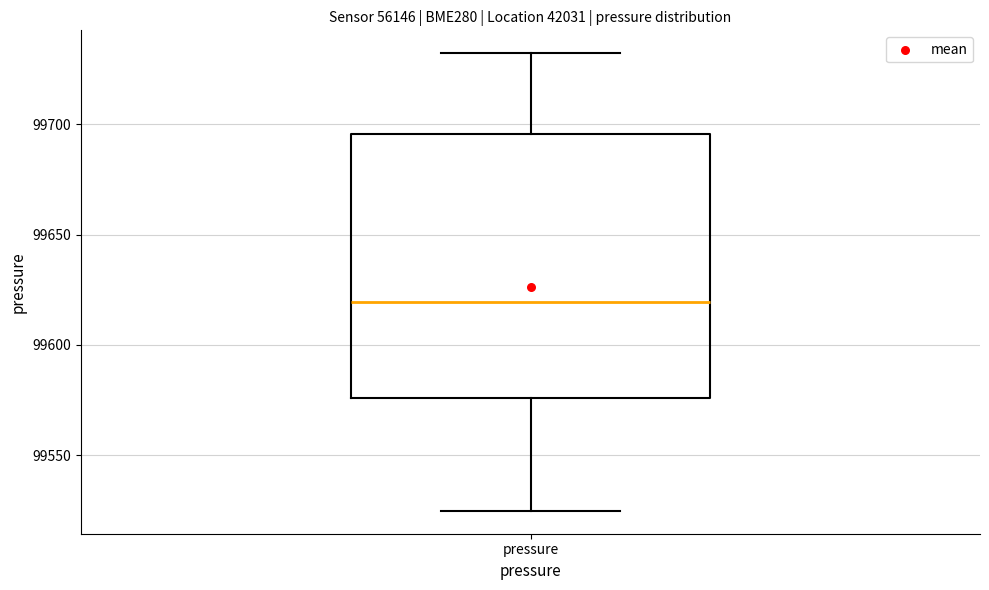

Where does the median line of the box for pressure sit on the y-axis? The values are not printed on the chart, so give them approximately, as read against the axis.

99620